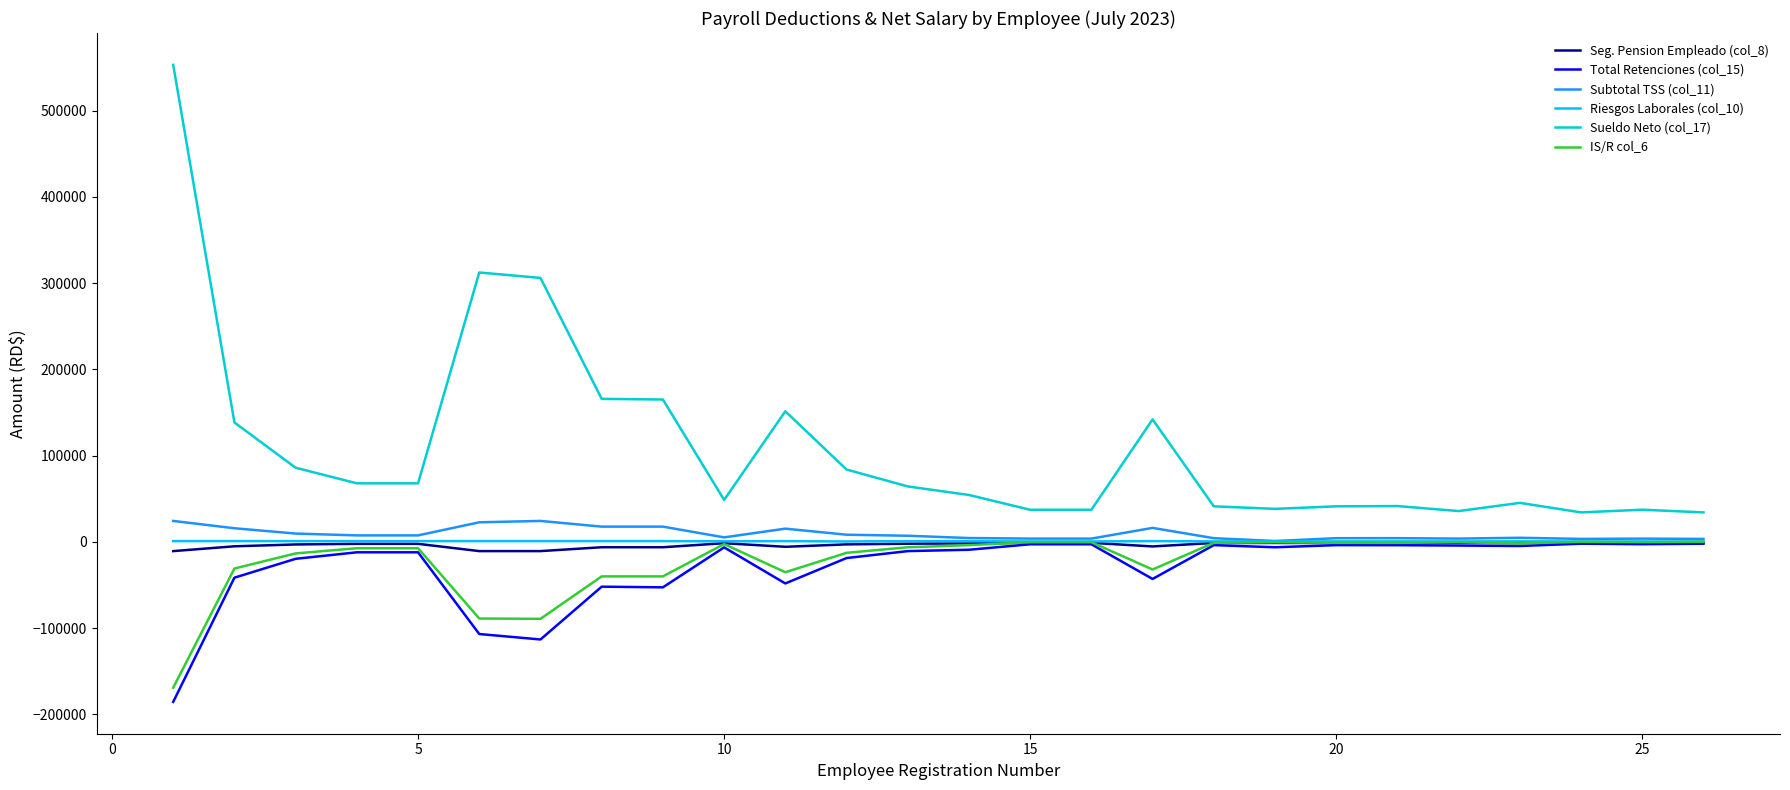

What is the maximum value shown in the chart?

553130.6